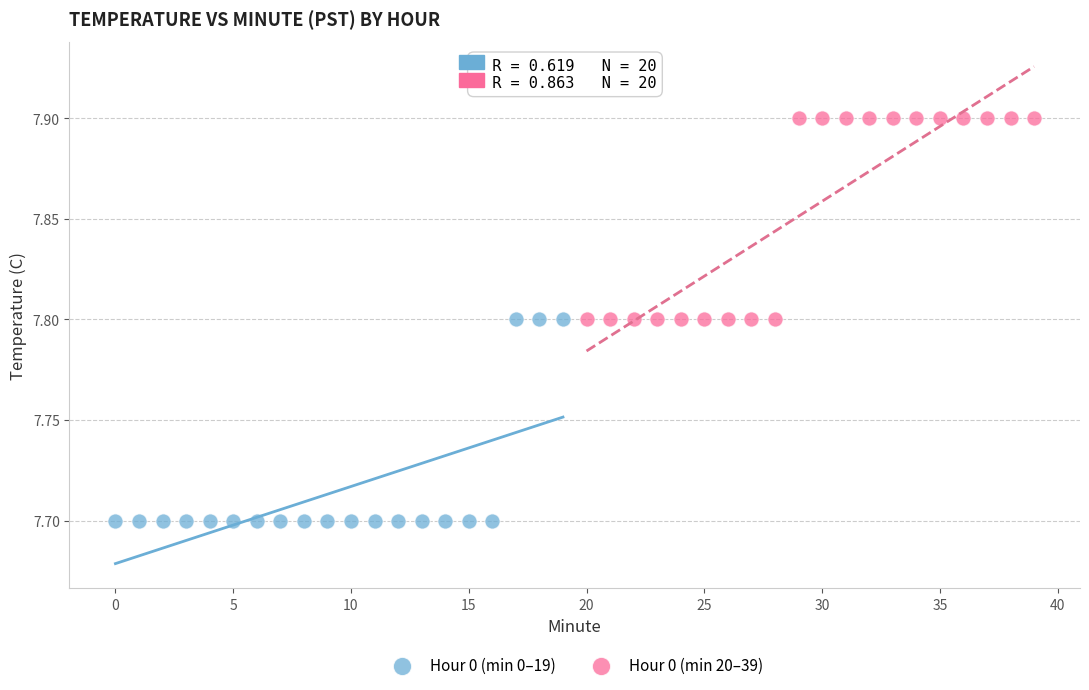

What are all the series names shown in the legend?

Hour 0 (min 0–19), Hour 0 (min 20–39)